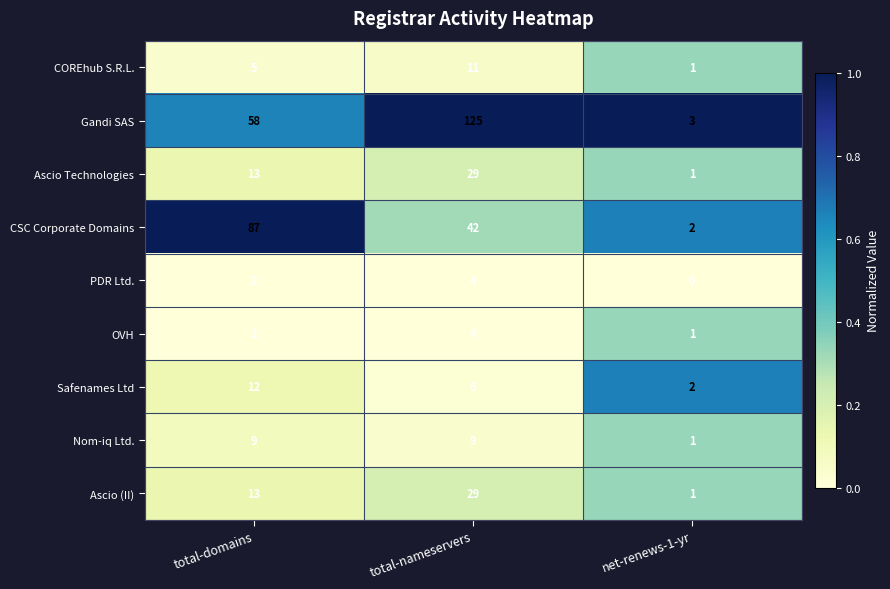

What is the difference between the highest and lowest values at total-nameservers?

121